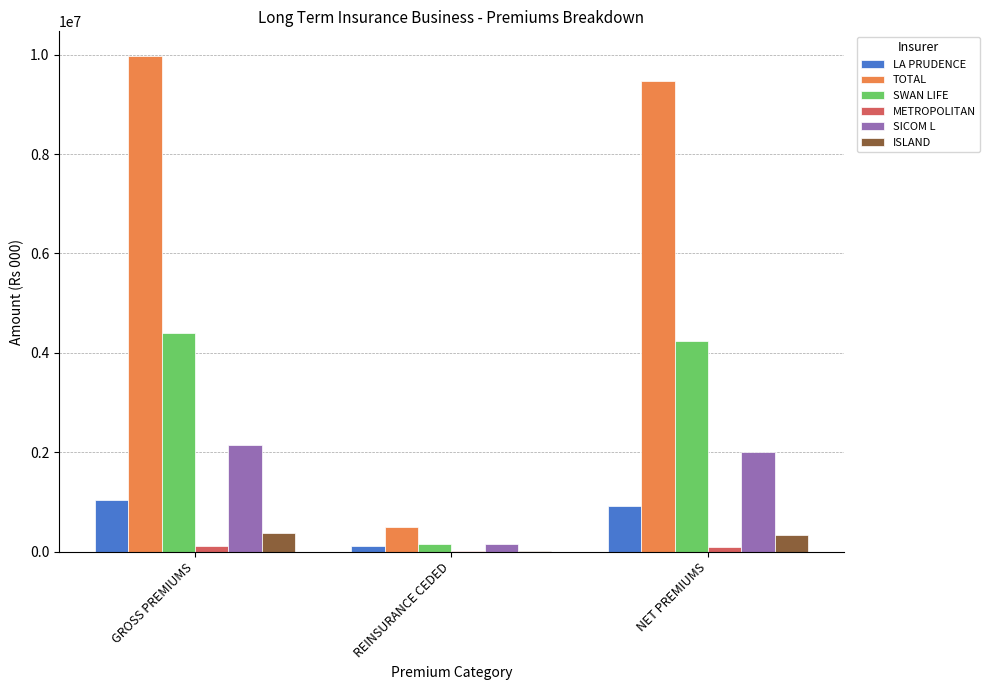

Is it true that TOTAL equals 13095789.9 at NET PREMIUMS?

False